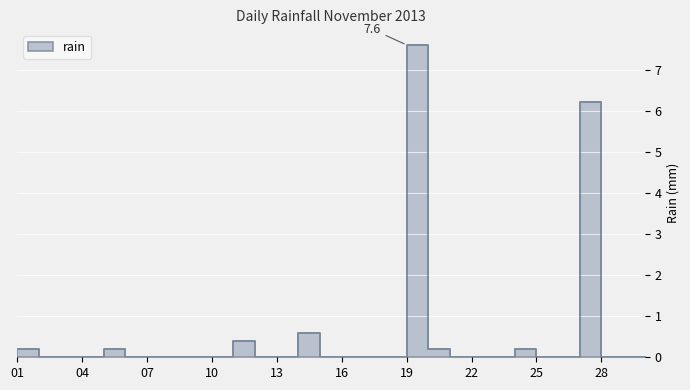

How many positive values are there?

8